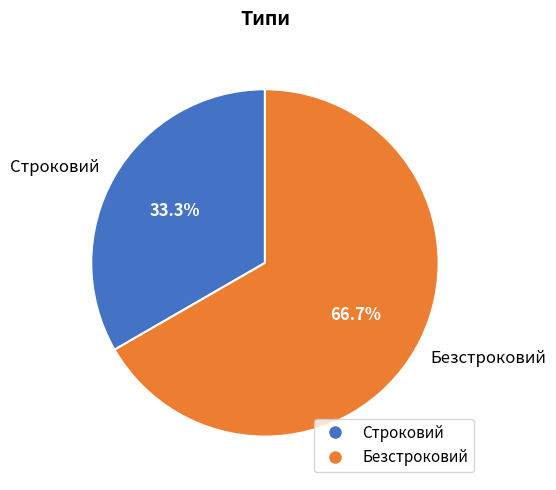

To the nearest percent, what is the difference between the Безстроковий and Строковий slice percentages?

33%